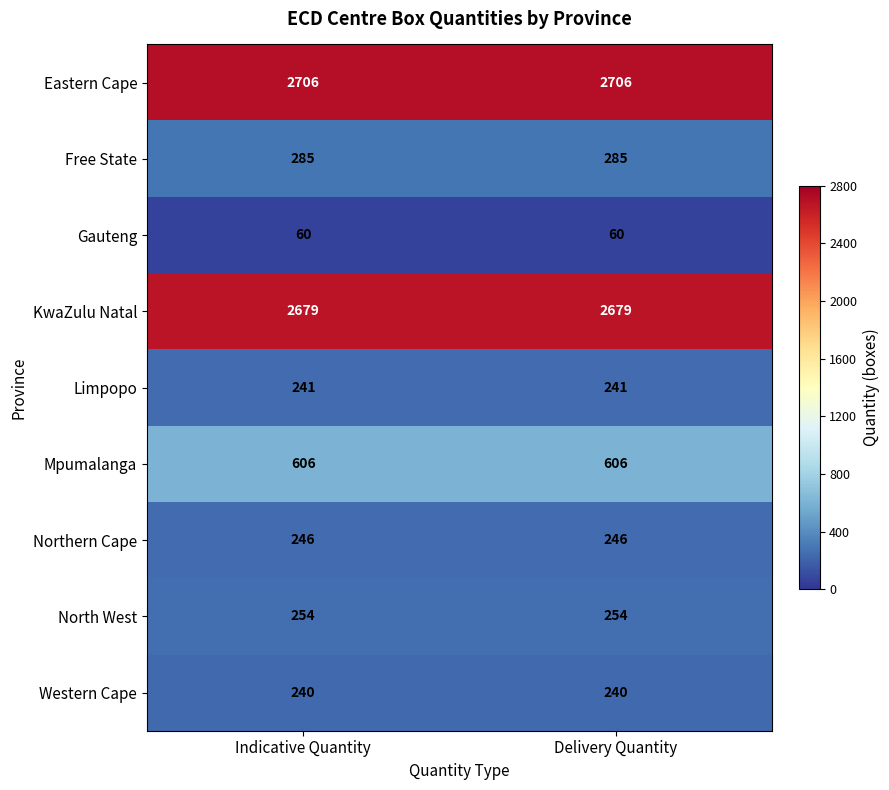

True or false: North West has a value of 254 at Delivery Quantity.

True